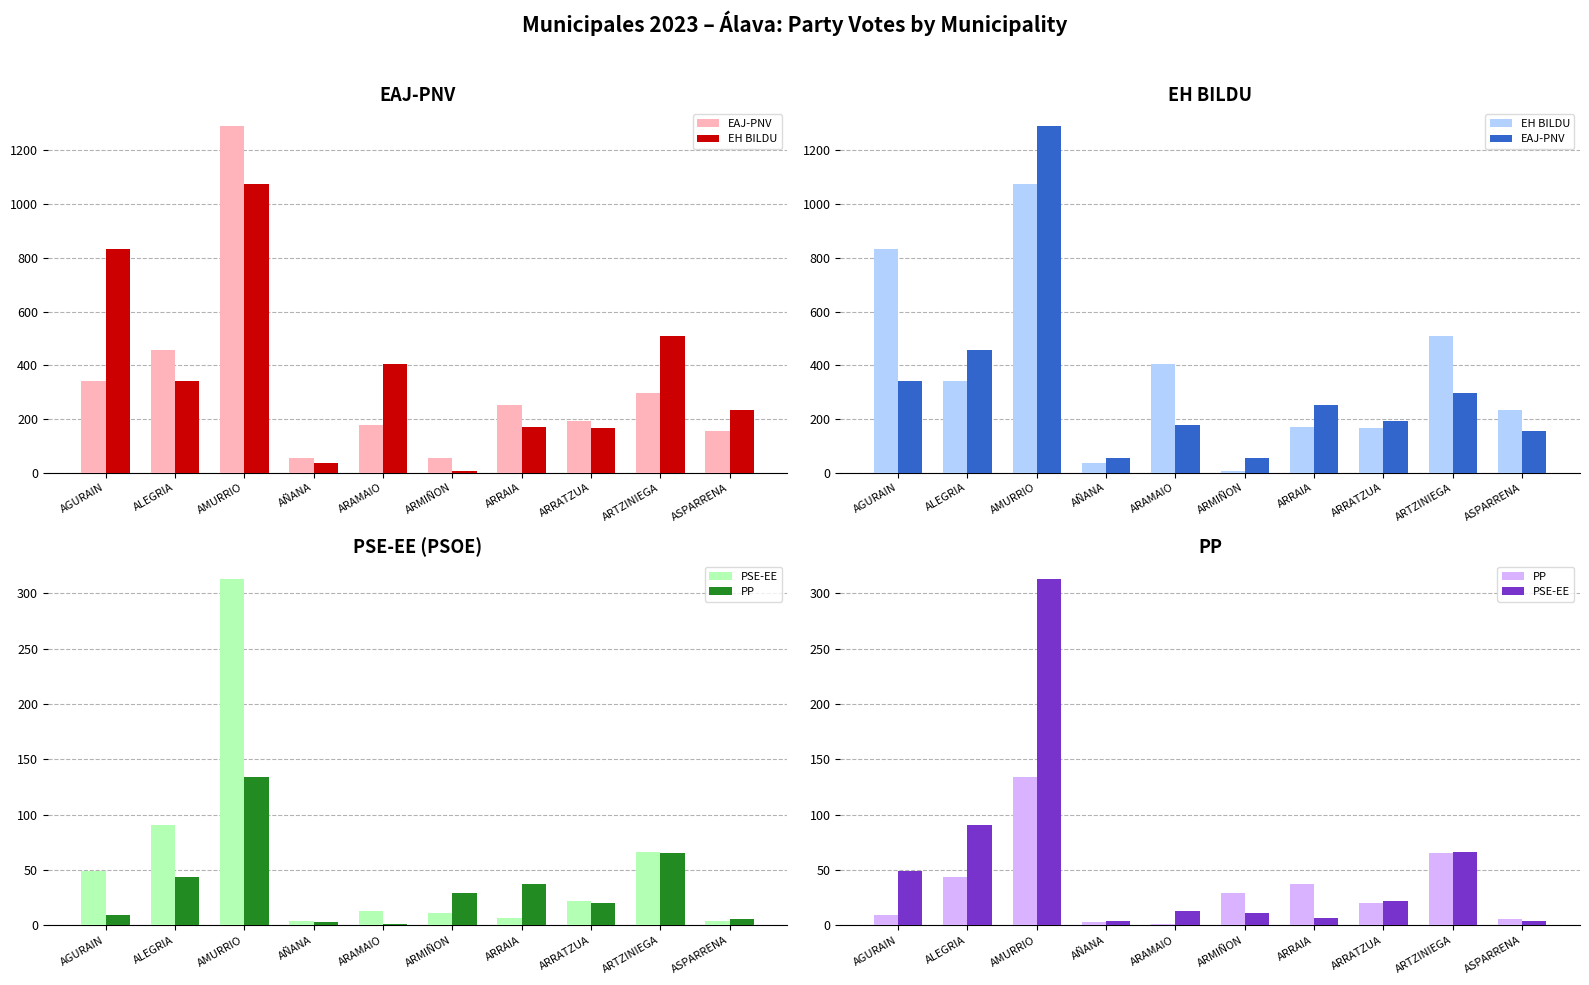

What is the sum of all EH BILDU values?

3779